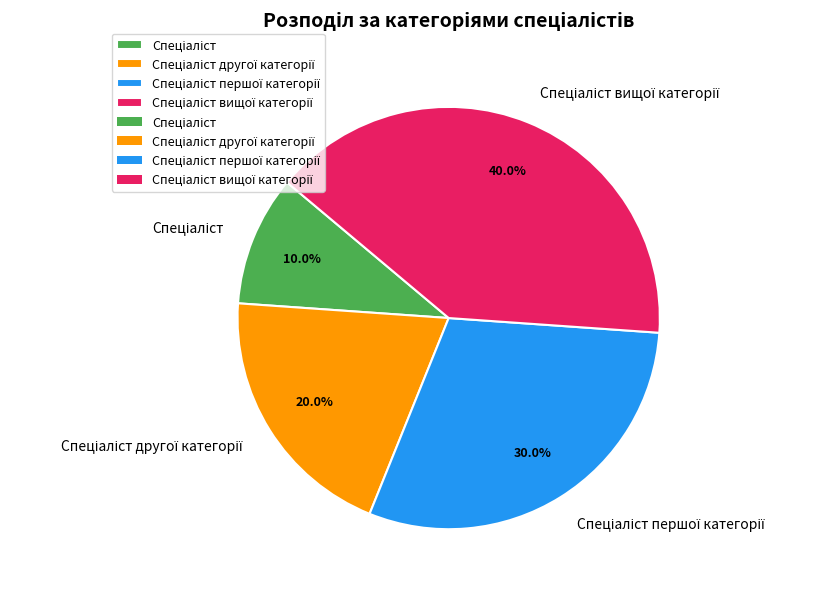

Is there a majority slice in this chart?

No